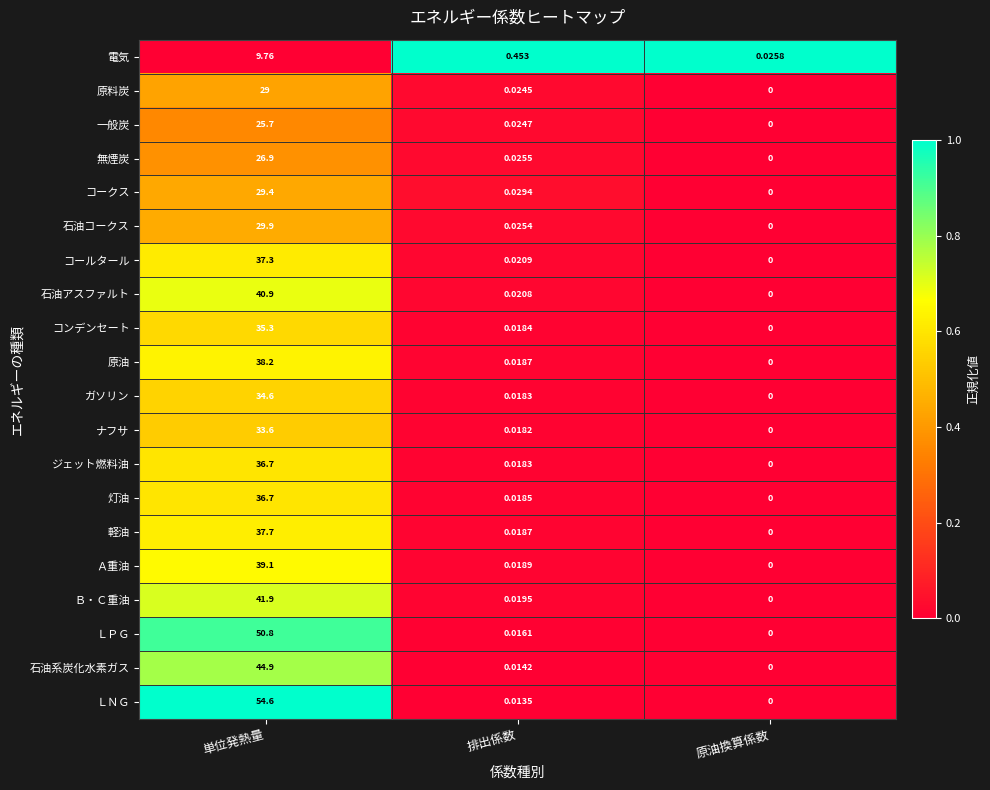

At which category is the sum across all series the highest?

単位発熱量